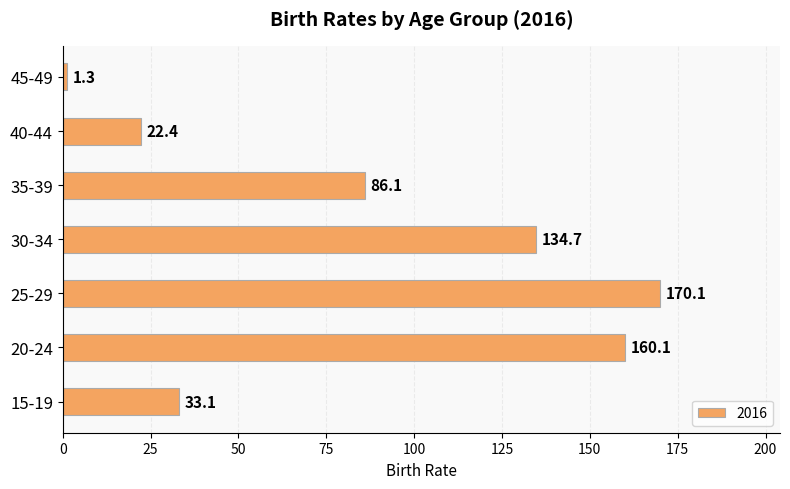

List the labels in order of value, largest first.

25-29, 20-24, 30-34, 35-39, 15-19, 40-44, 45-49